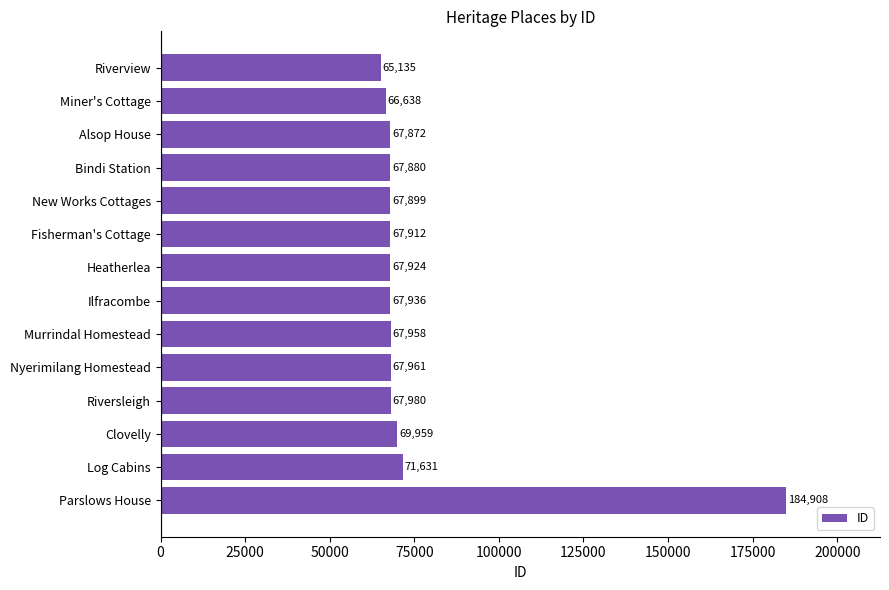

How many bars are there in total?

14